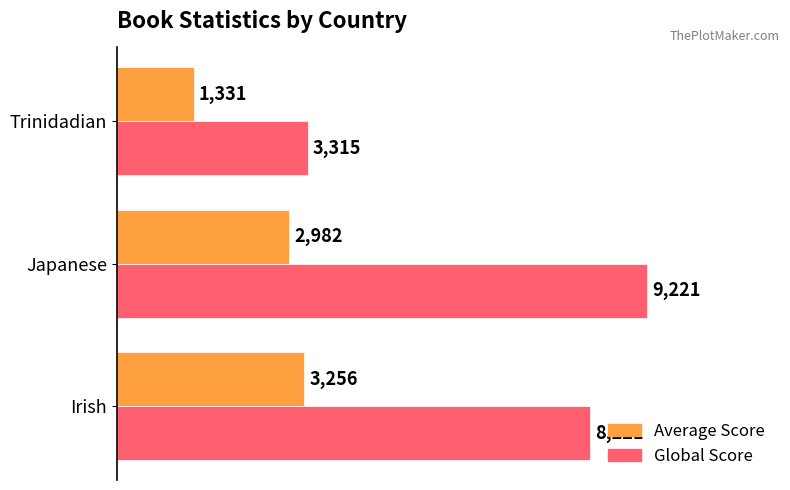

What is the spread (max minus min) of values at Trinidadian?

1984